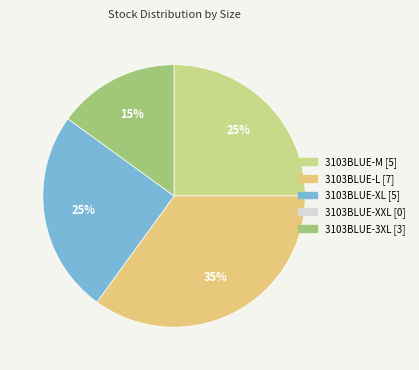

Which category has the biggest portion of the pie?

3103BLUE-L